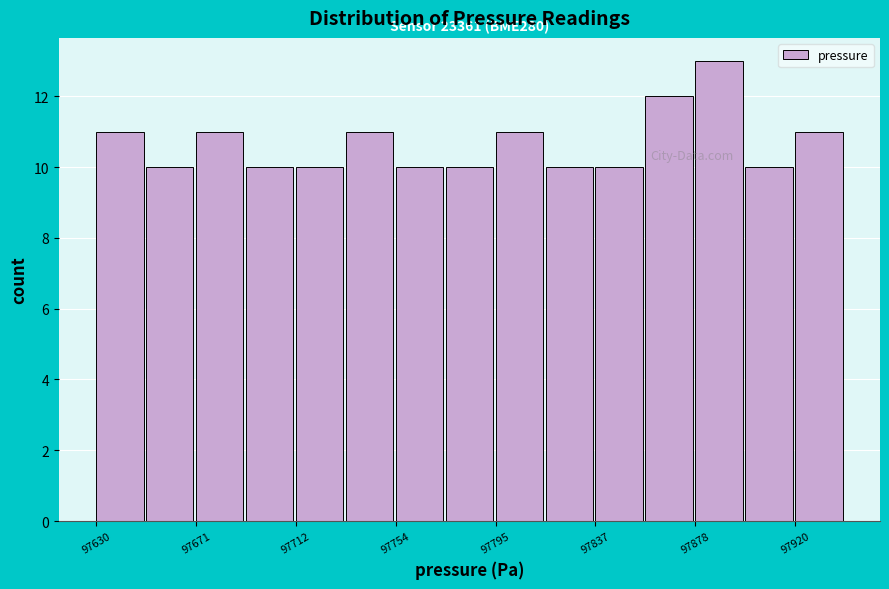

Over which range of the x-axis is the bar tallest?

97880 to 97900